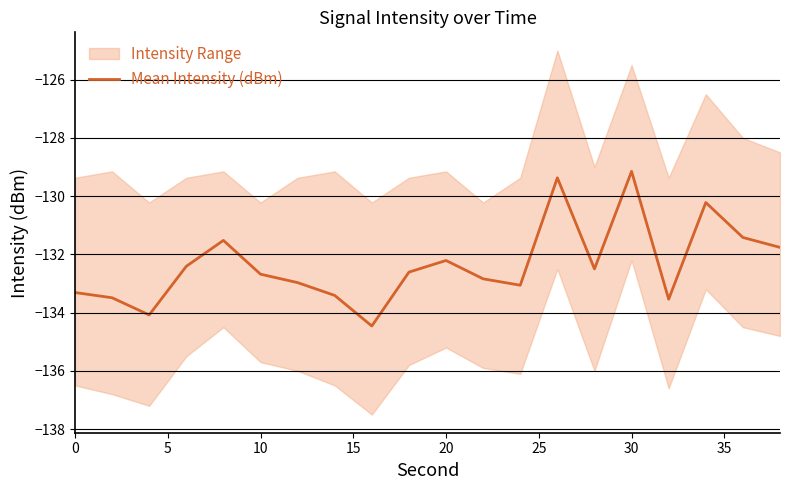

The Mean Intensity (dBm) series shows -132.2 at 20. True or false?

True